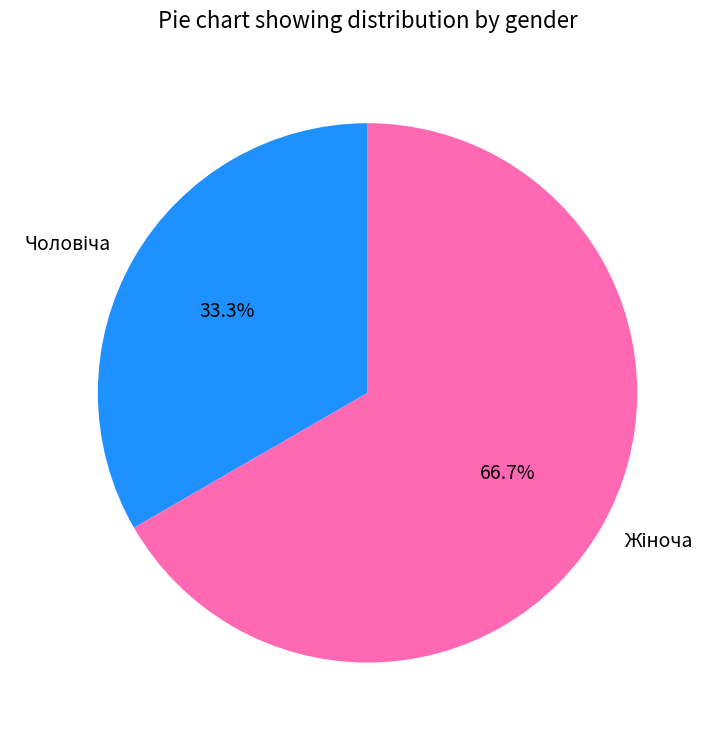

Is there a majority slice in this chart?

Yes